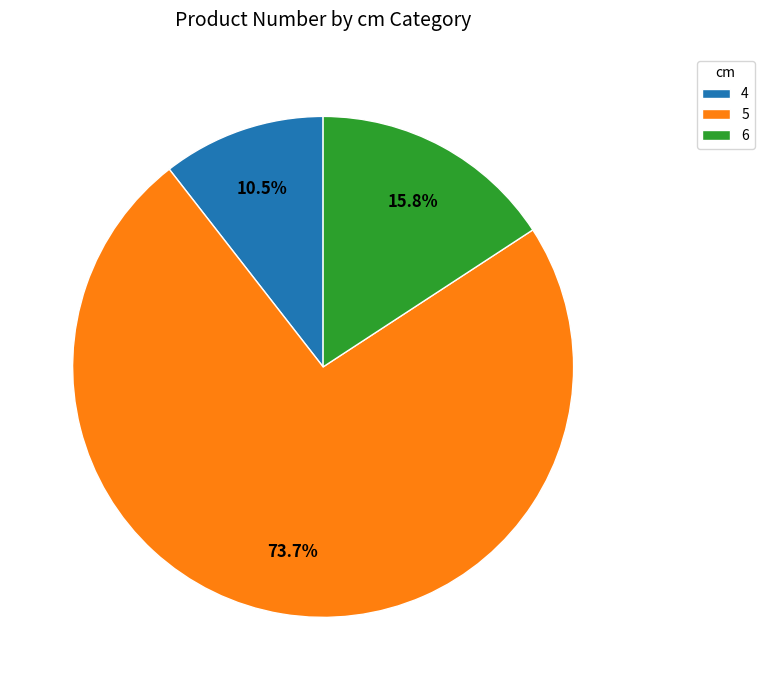

How many slices are in this pie chart?

3